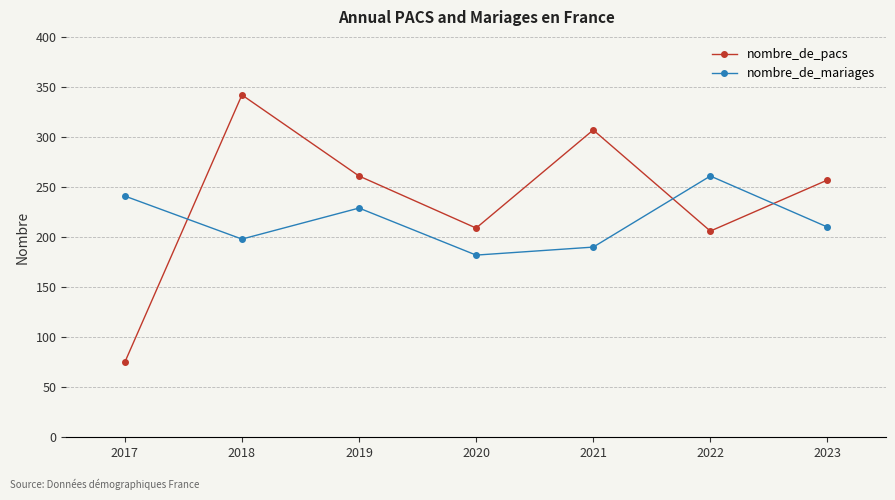

What is the difference between the highest and lowest values at 2023?

47